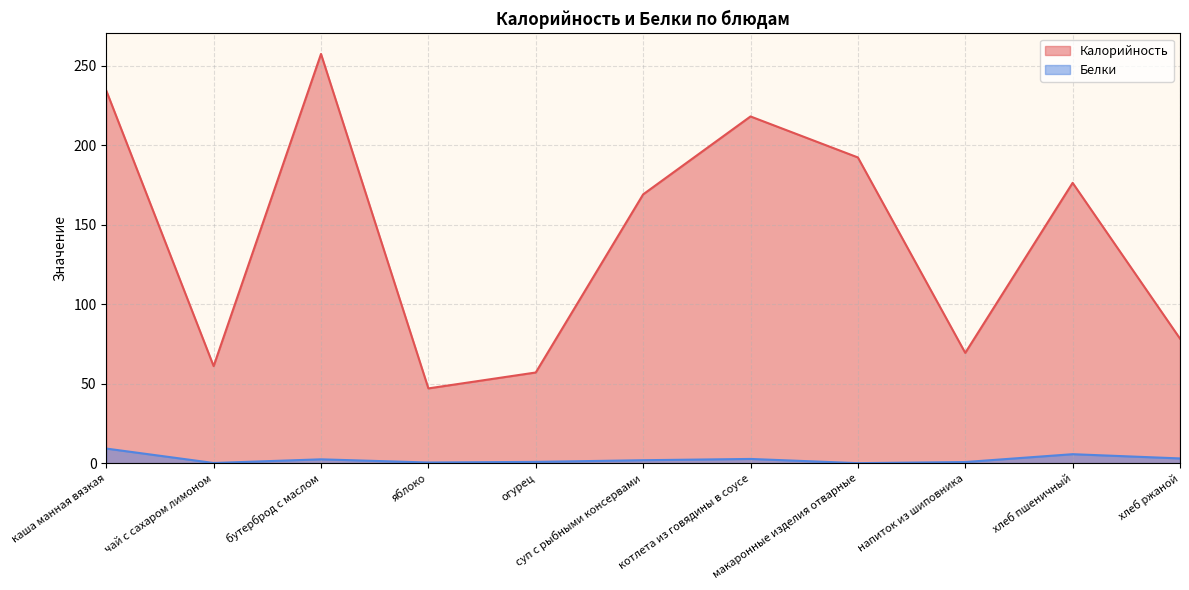

What is the value of the Белки point at the 11th from the left?

3.0